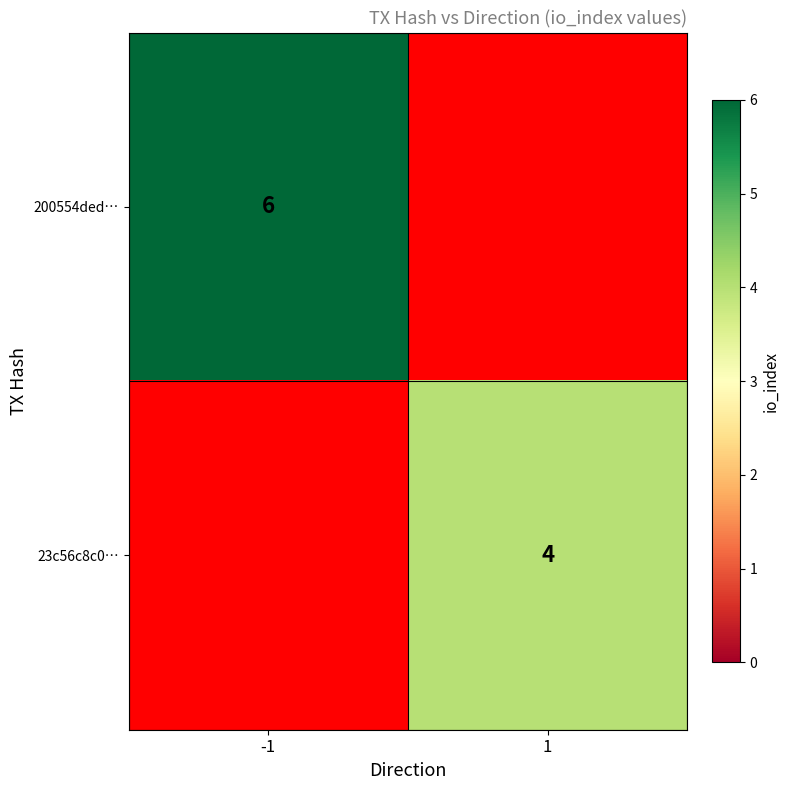

True or false: 23c56c8c0… has a value of 4 at 1.

True